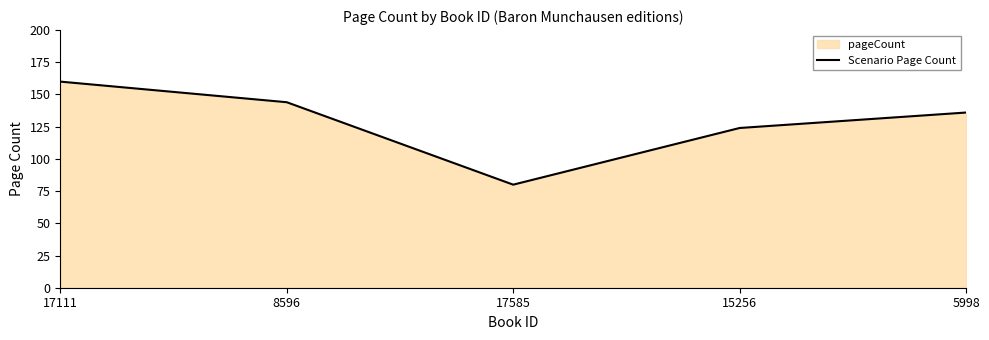

At which label is the value closest to 120?

15256